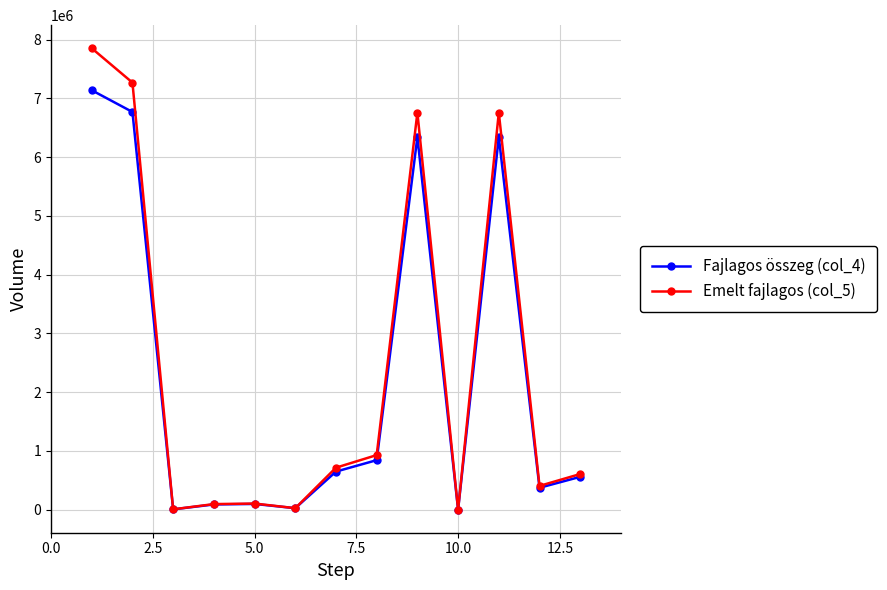

Rank the series by their maximum value, from lowest to highest.

Fajlagos összeg (col_4), Emelt fajlagos (col_5)